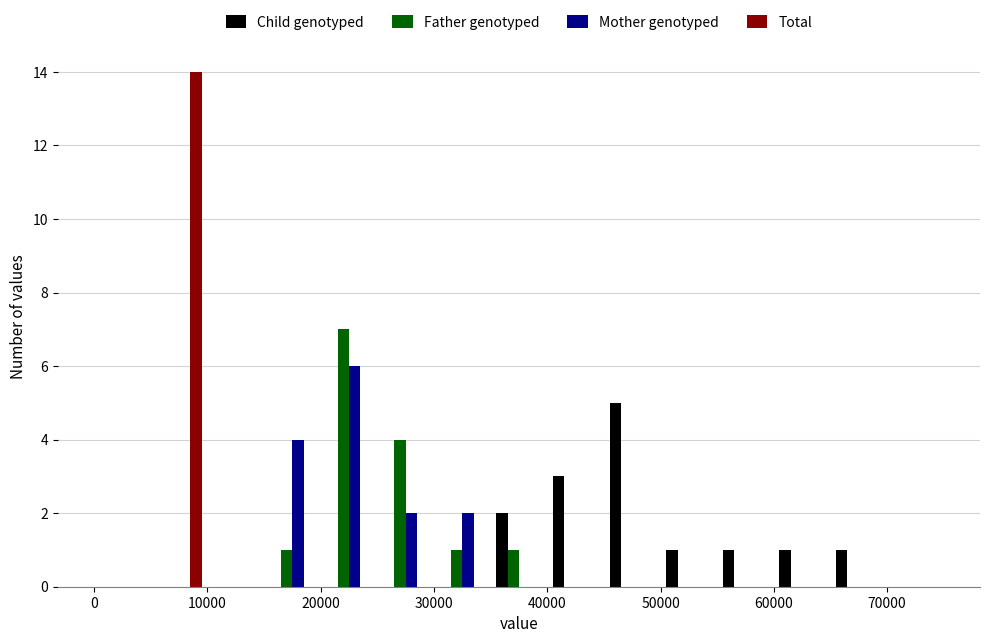

Reading left to right, list every range on the x-axis with the height of the bar of each series over it. The values are not printed on the chart, so give them approximately, as read against the axis.

0 to 5000: Child genotyped=0	Father genotyped=0	Mother genotyped=0	Total=0
5000 to 10000: Child genotyped=0	Father genotyped=0	Mother genotyped=0	Total=14
10000 to 15000: Child genotyped=0	Father genotyped=0	Mother genotyped=0	Total=0
15000 to 20000: Child genotyped=0	Father genotyped=1	Mother genotyped=4	Total=0
20000 to 25000: Child genotyped=0	Father genotyped=7	Mother genotyped=6	Total=0
25000 to 30000: Child genotyped=0	Father genotyped=4	Mother genotyped=2	Total=0
30000 to 35000: Child genotyped=0	Father genotyped=1	Mother genotyped=2	Total=0
35000 to 40000: Child genotyped=2	Father genotyped=1	Mother genotyped=0	Total=0
40000 to 45000: Child genotyped=3	Father genotyped=0	Mother genotyped=0	Total=0
45000 to 50000: Child genotyped=5	Father genotyped=0	Mother genotyped=0	Total=0
50000 to 55000: Child genotyped=1	Father genotyped=0	Mother genotyped=0	Total=0
55000 to 60000: Child genotyped=1	Father genotyped=0	Mother genotyped=0	Total=0
60000 to 65000: Child genotyped=1	Father genotyped=0	Mother genotyped=0	Total=0
65000 to 70000: Child genotyped=1	Father genotyped=0	Mother genotyped=0	Total=0
70000 to 75000: Child genotyped=0	Father genotyped=0	Mother genotyped=0	Total=0